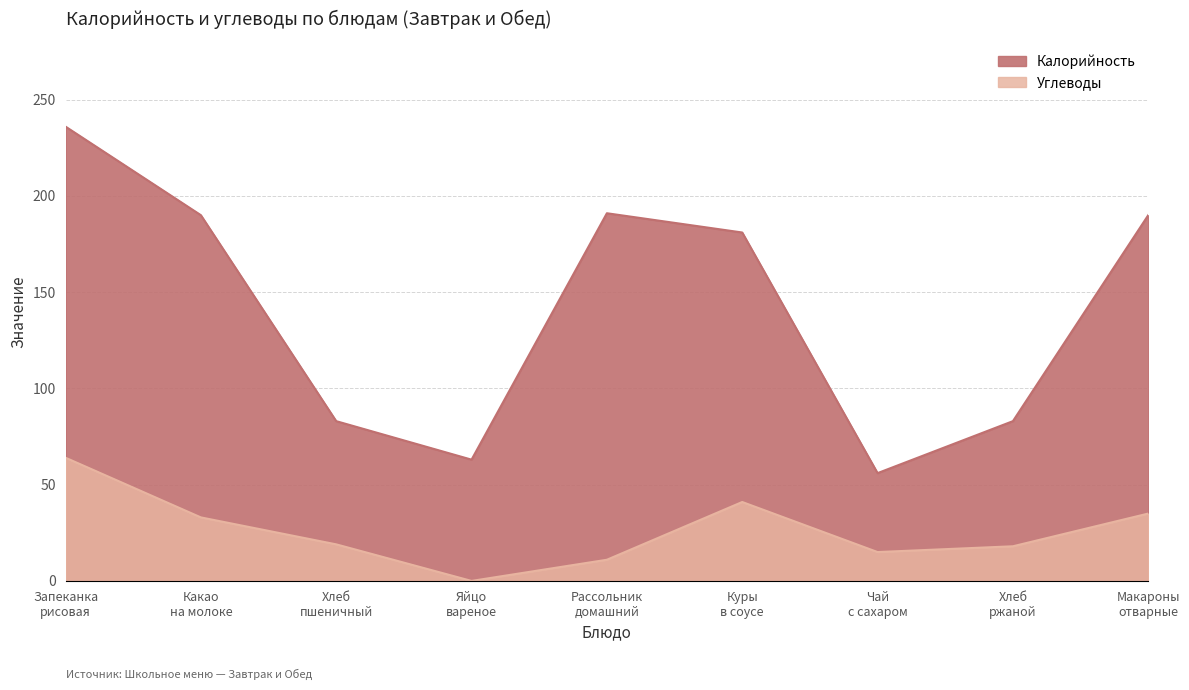

What is the label of the 6th point from the right?

Яйцо вареное